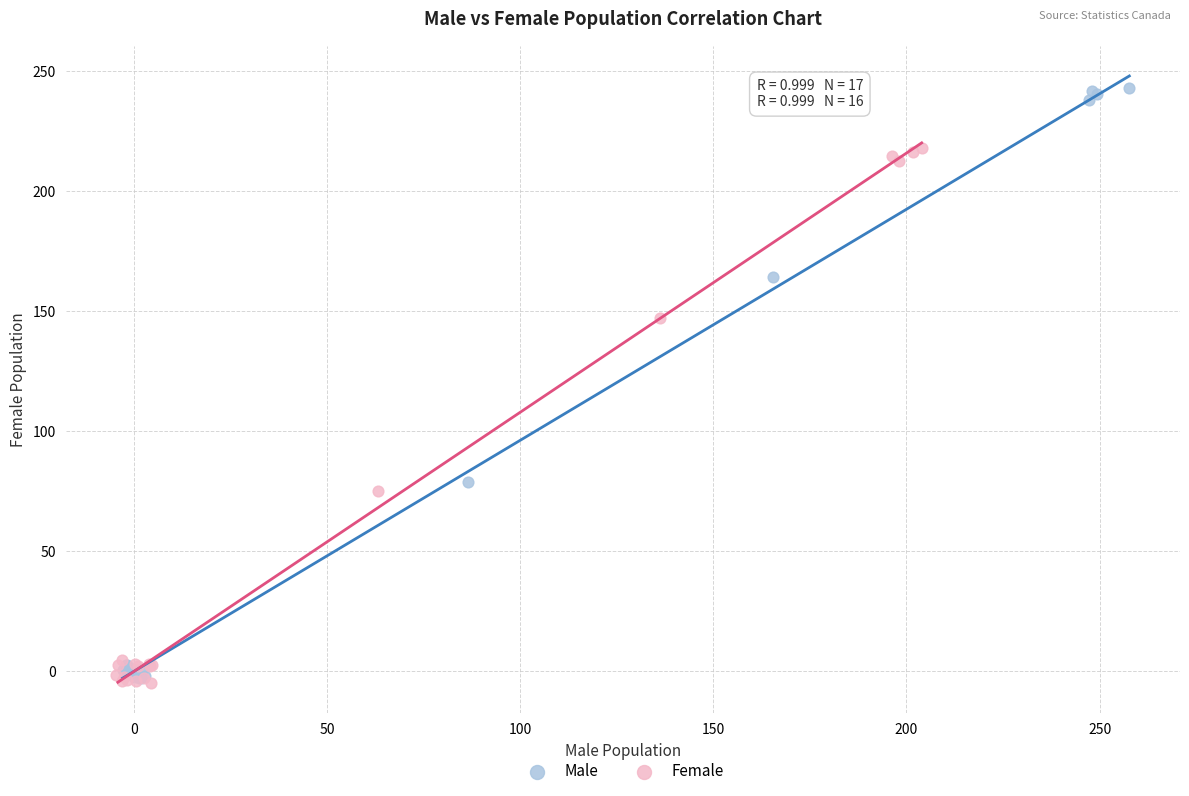

Which series reaches the maximum Y coordinate?

Male